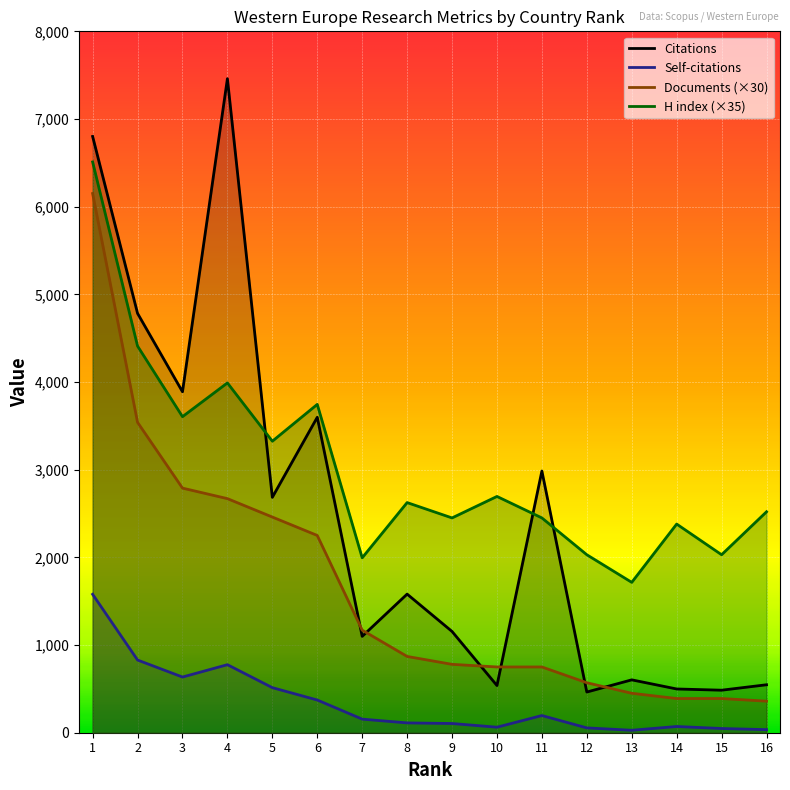

How many values in the Documents series exceed 870?

7